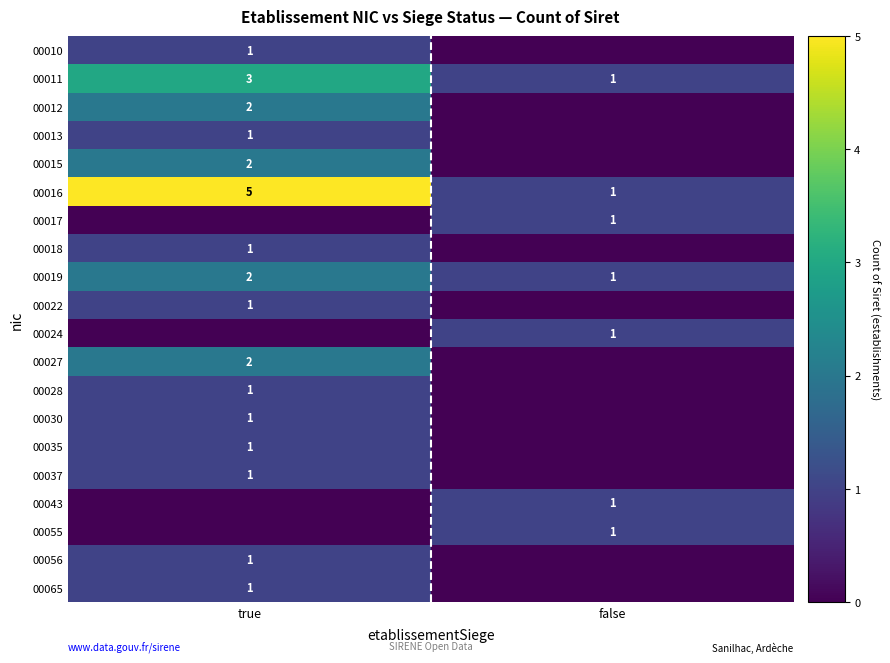

The 00019 series shows 3 at true. True or false?

False